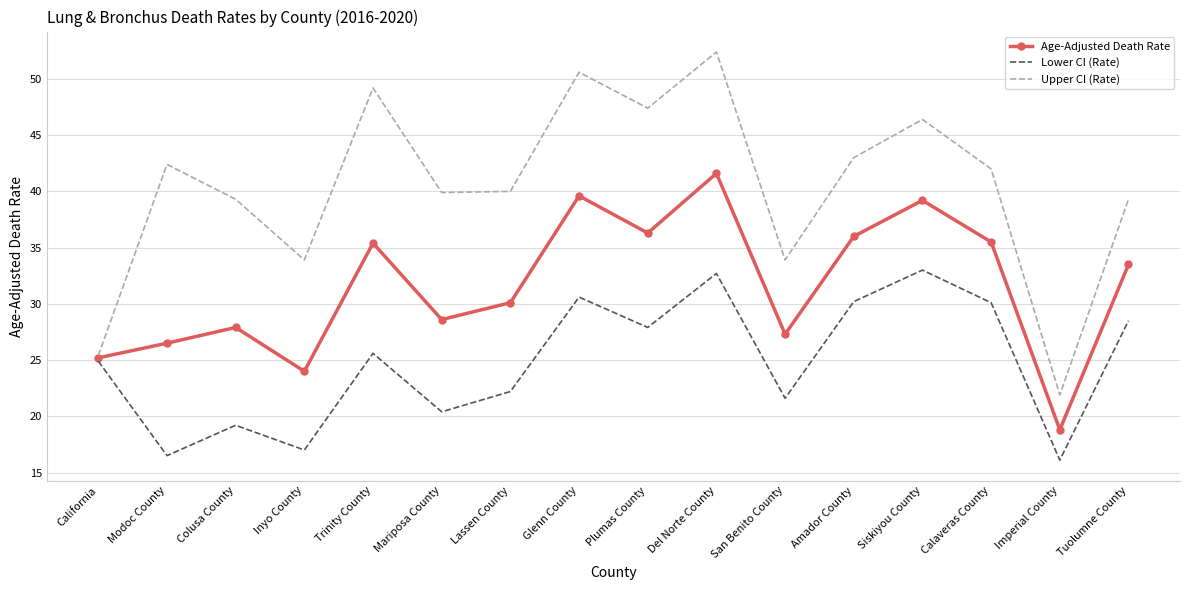

Where does the Upper CI (Rate) series first go above 42?

Modoc County